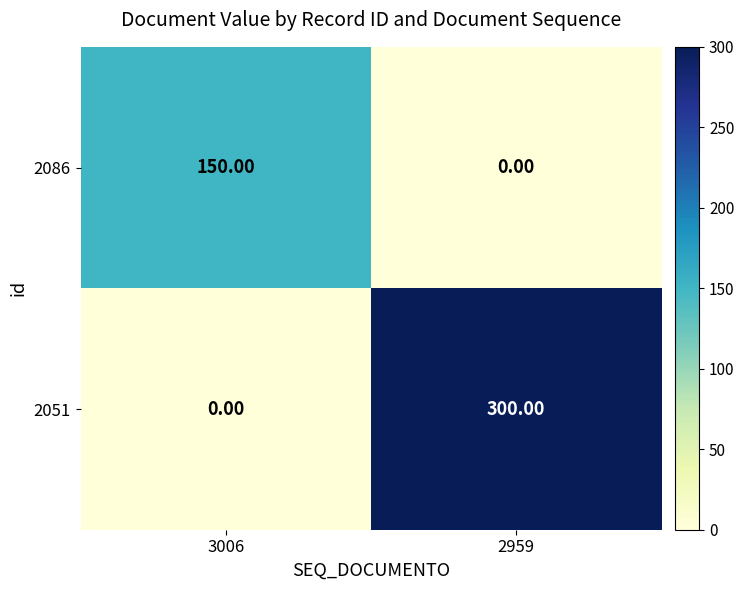

What is the sum of the 2051 values at 3006 and 2959?

300